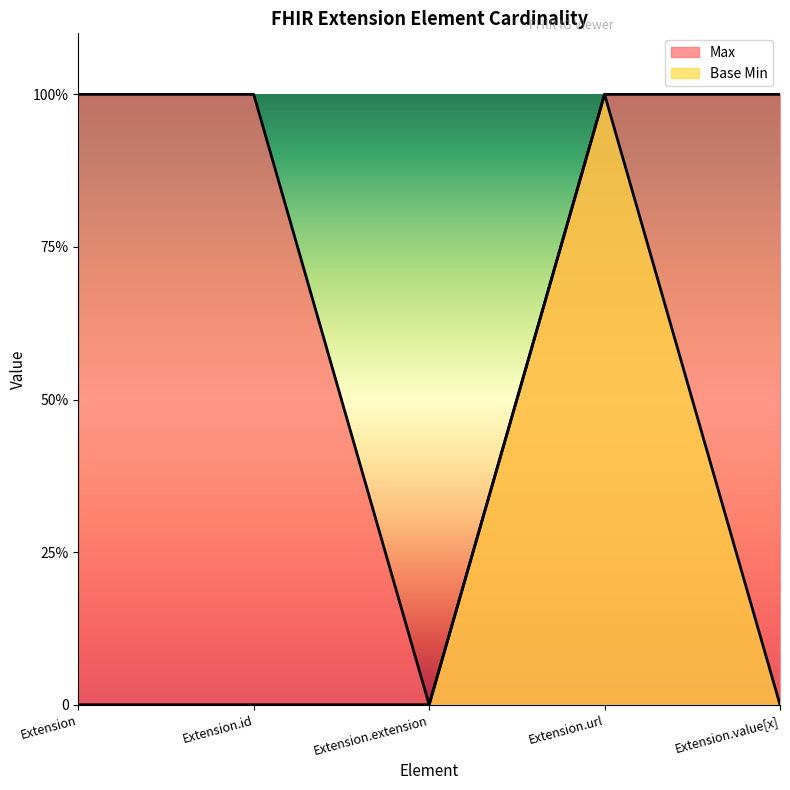

Which series has the largest range (max minus min)?

Max